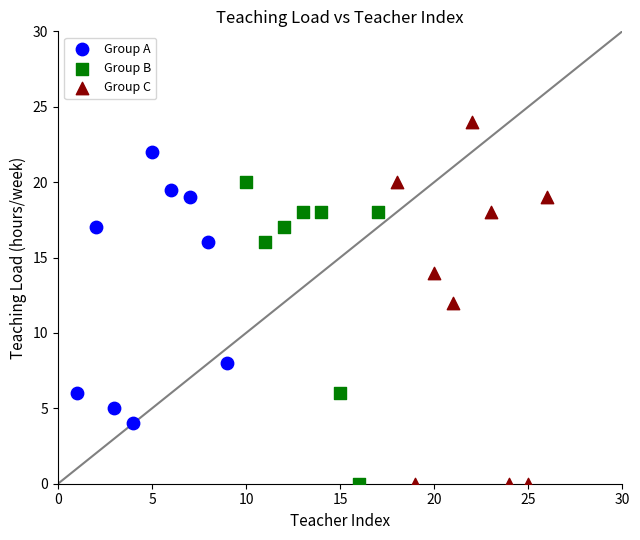

Which series has the largest Y range (max minus min)?

Group C